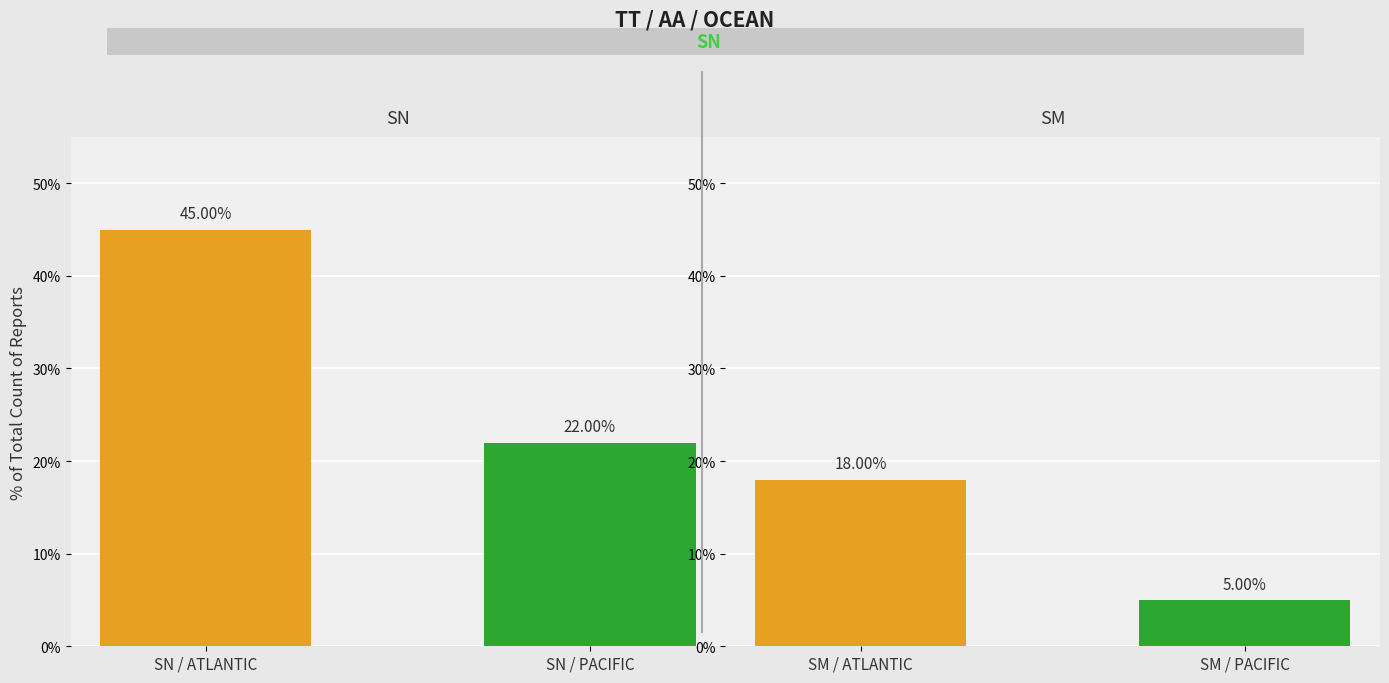

What are all the series names shown in the legend?

SN, SM